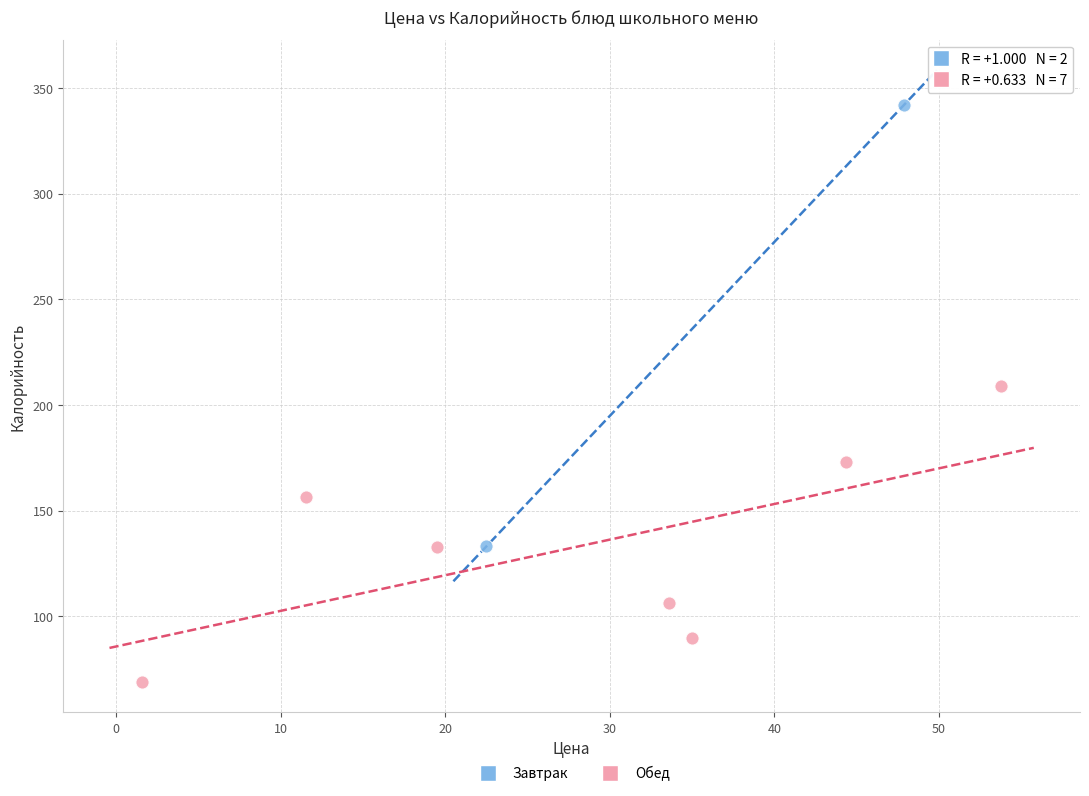

What are all the series names shown in the legend?

Завтрак, Обед